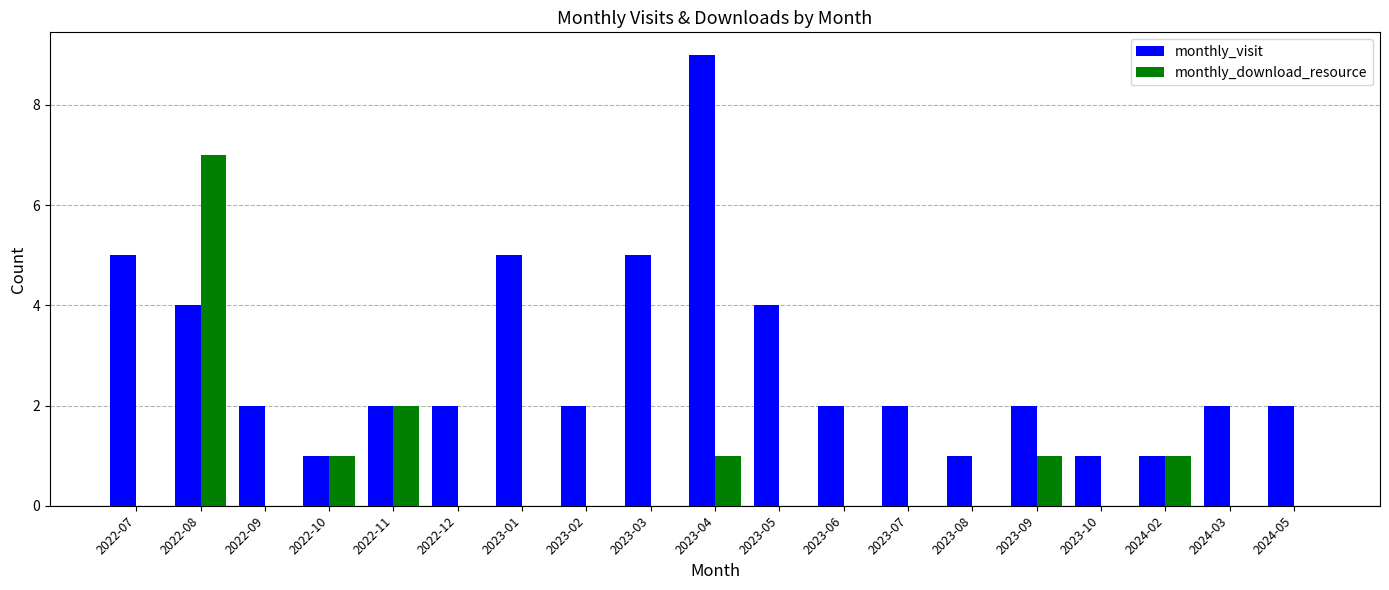

At which category does the chart reach its peak across all series?

2023-04